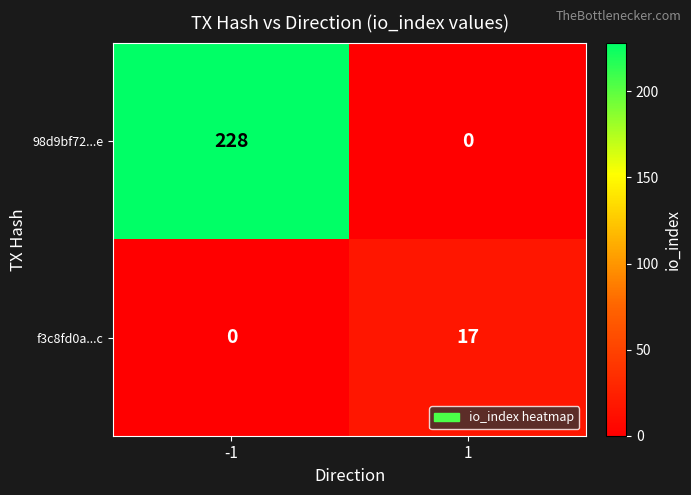

True or false: f3c8fd0a...c has a value of 25 at 1.

False